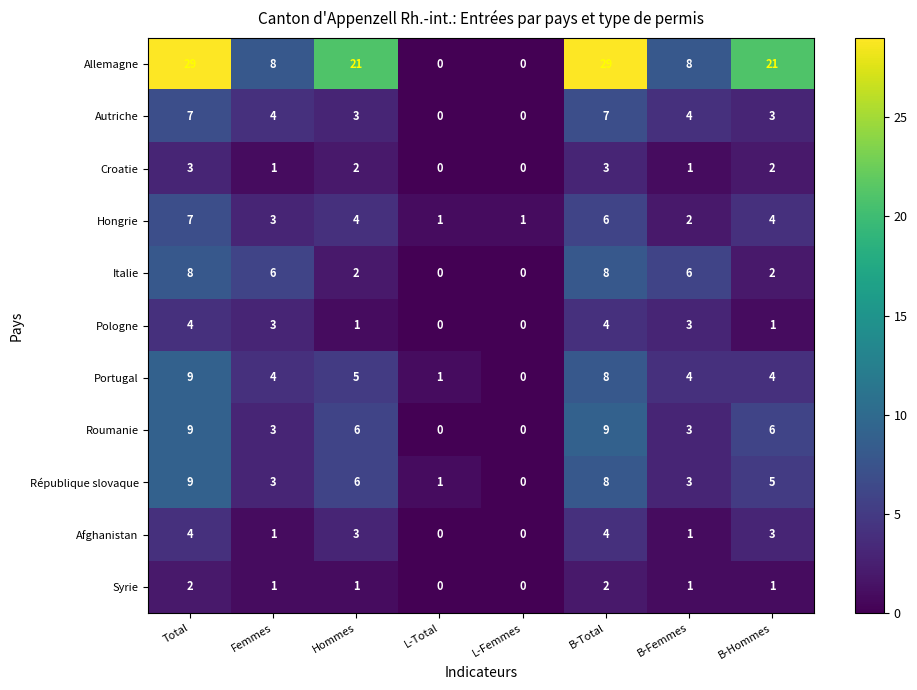

The Portugal series shows 4 at B-Total. True or false?

False